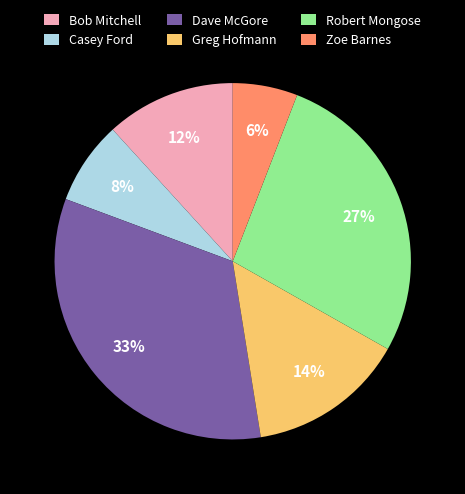

How many segments does this pie chart have?

6